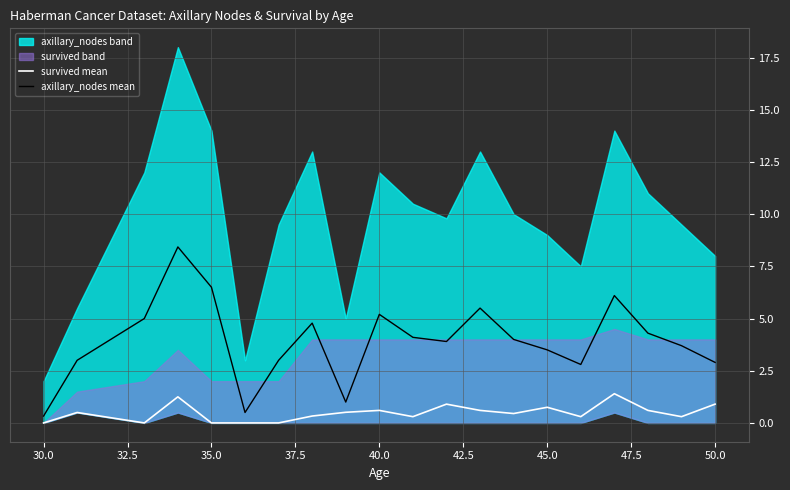

Reading left to right, extract all data points from this chart.

survived mean: 0.0	0.5	0.0	1.2	0.0	0.0	0.0	0.3	0.5	0.6	0.3	0.9	0.6	0.4	0.8	0.3	1.4	0.6	0.3	0.9
axillary_nodes mean: 0.3	3.0	5.0	8.4	6.5	0.5	3.0	4.8	1.0	5.2	4.1	3.9	5.5	4.0	3.5	2.8	6.1	4.3	3.7	2.9